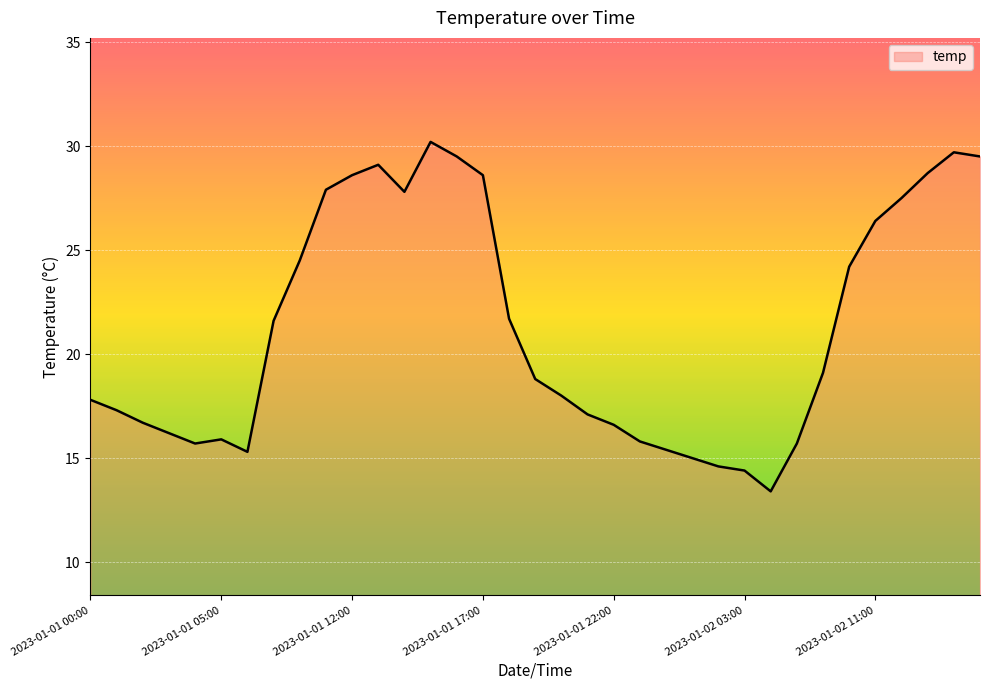

What is the minimum value shown in the chart?

13.4